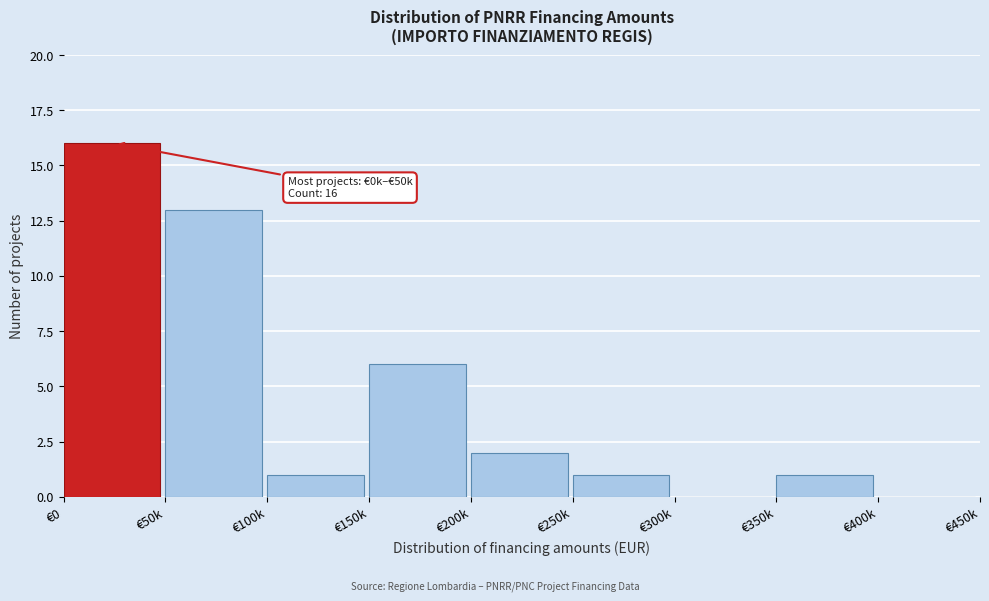

Reading left to right, extract all data points from this chart.

€0=16	€50k=13	€100k=1	€150k=6	€200k=2	€250k=1	€300k=0	€350k=1	€400k=0